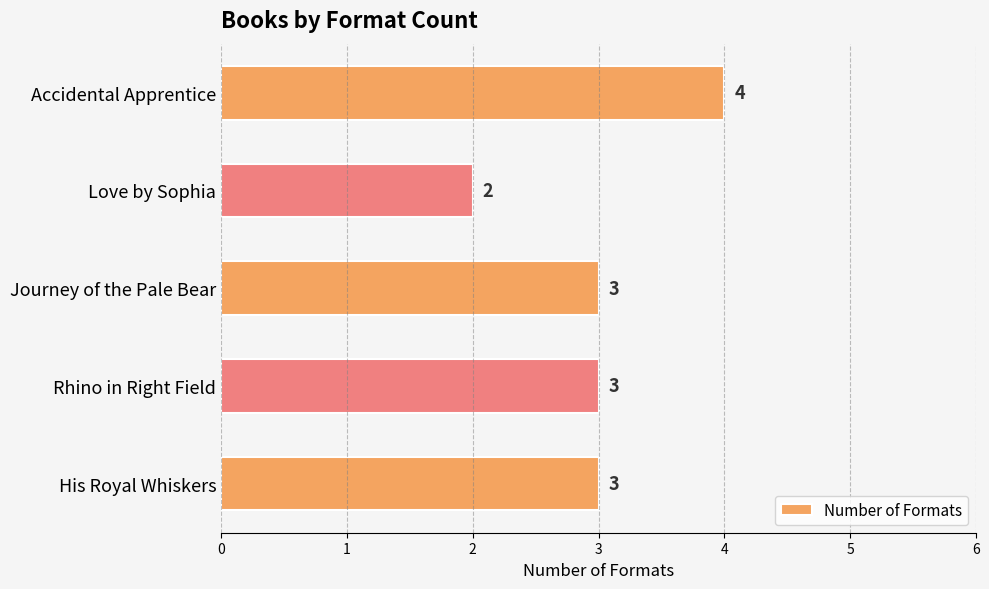

What is the sum of all values?

15